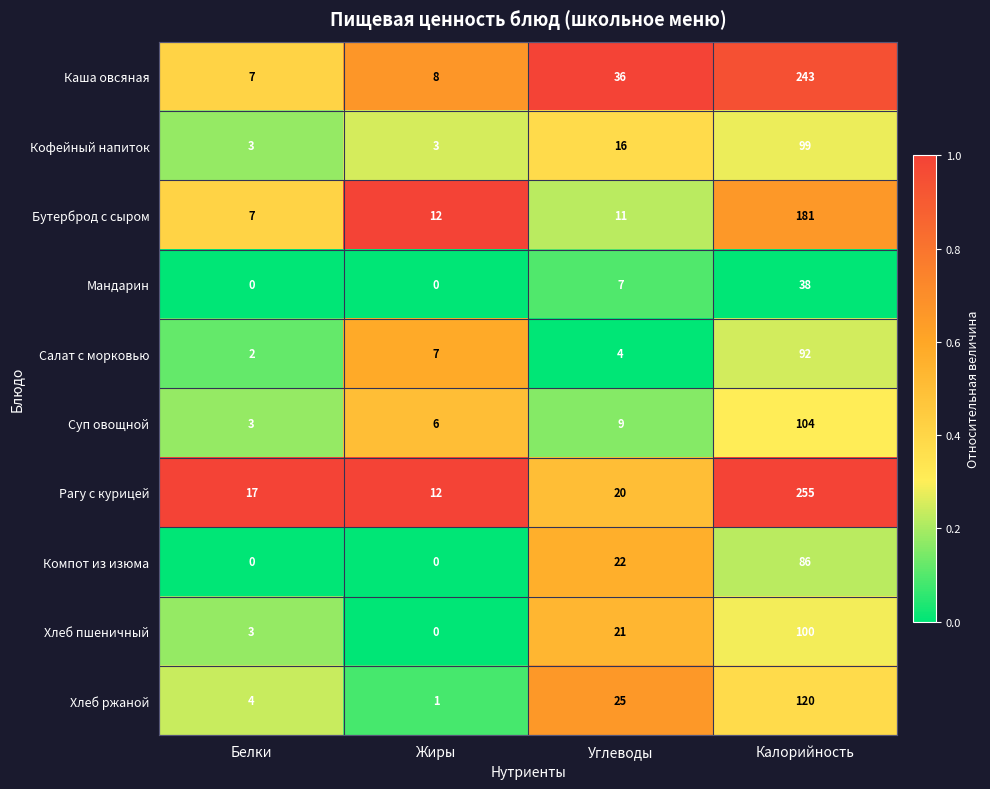

What is the greatest value displayed?

255